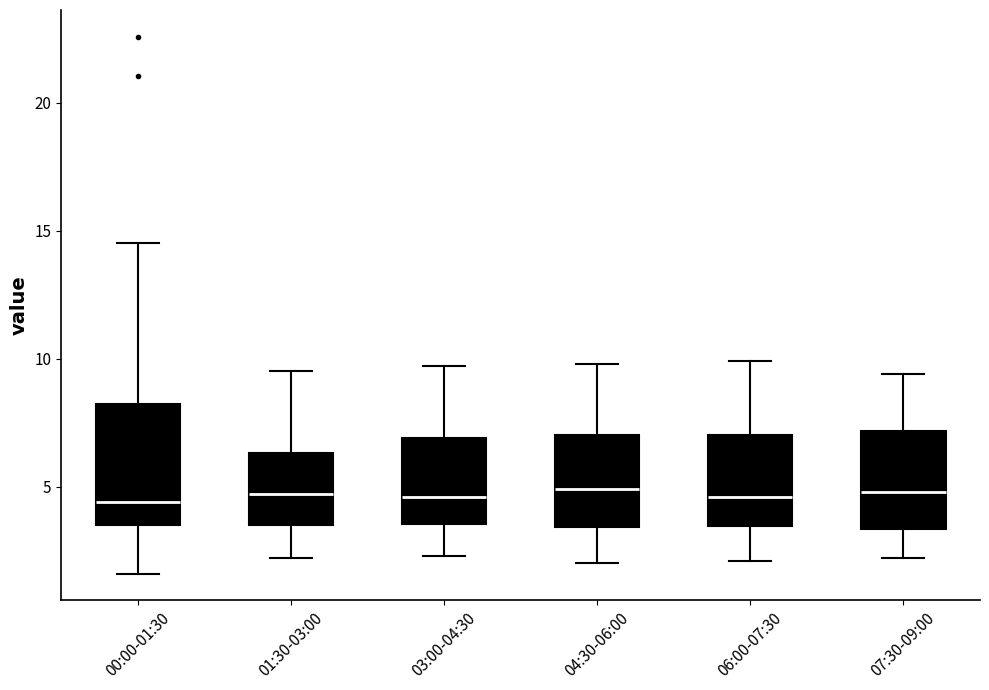

Reading left to right, read every box against the y-axis: the position of its median line, the range the box covers, and the ends of its whiskers. The values are not printed on the chart, so give them approximately, as read against the axis.

00:00-01:30: median 4.5, box 3.5 to 8.0, whiskers 1.5 to 14.5
01:30-03:00: median 4.5, box 3.5 to 6.5, whiskers 2.0 to 9.5
03:00-04:30: median 4.5, box 3.5 to 7.0, whiskers 2.5 to 9.5
04:30-06:00: median 5.0, box 3.5 to 7.0, whiskers 2.0 to 10.0
06:00-07:30: median 4.5, box 3.5 to 7.0, whiskers 2.0 to 10.0
07:30-09:00: median 5.0, box 3.5 to 7.0, whiskers 2.0 to 9.5